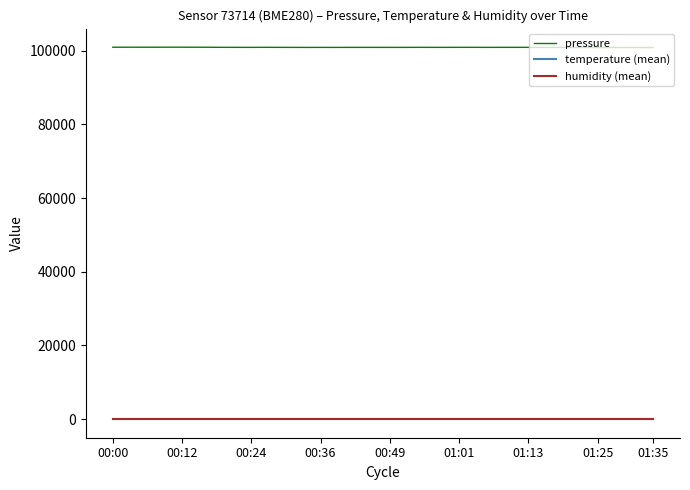

Which series has the widest spread of values?

pressure